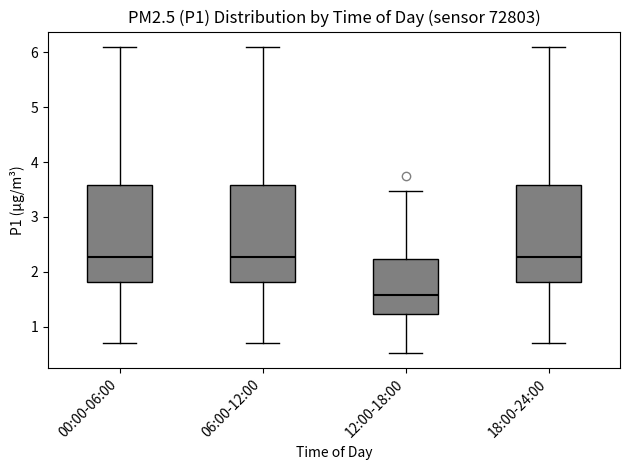

Which box has the lowest median line?

12:00-18:00